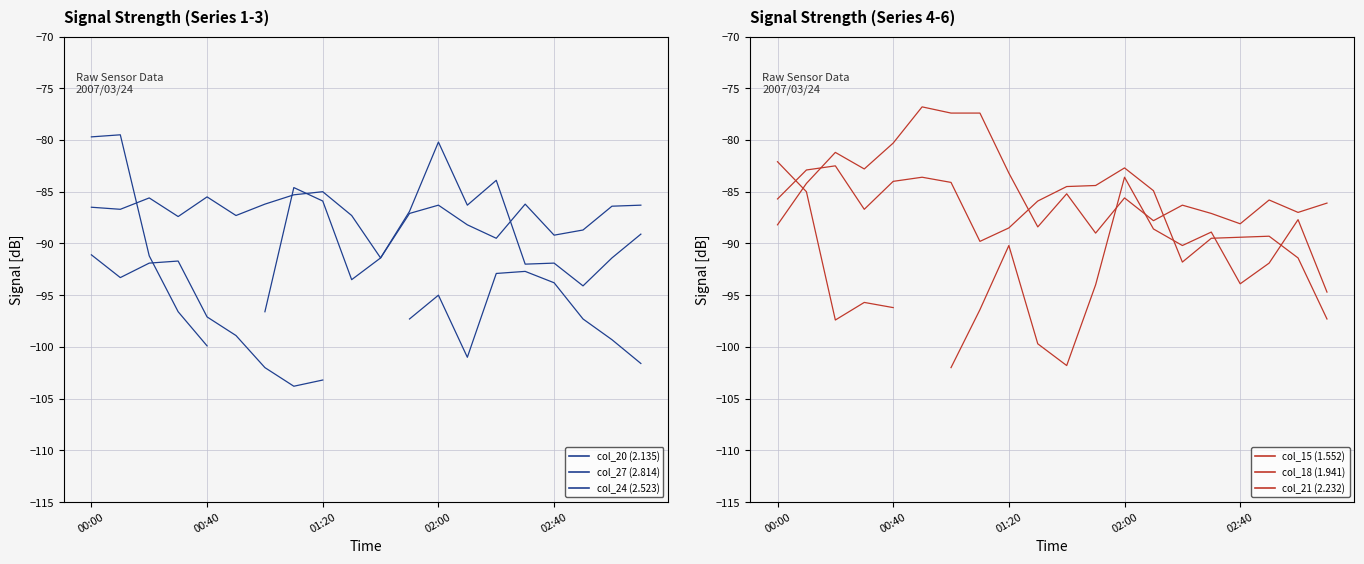

Which category has the lowest value across all series?

7